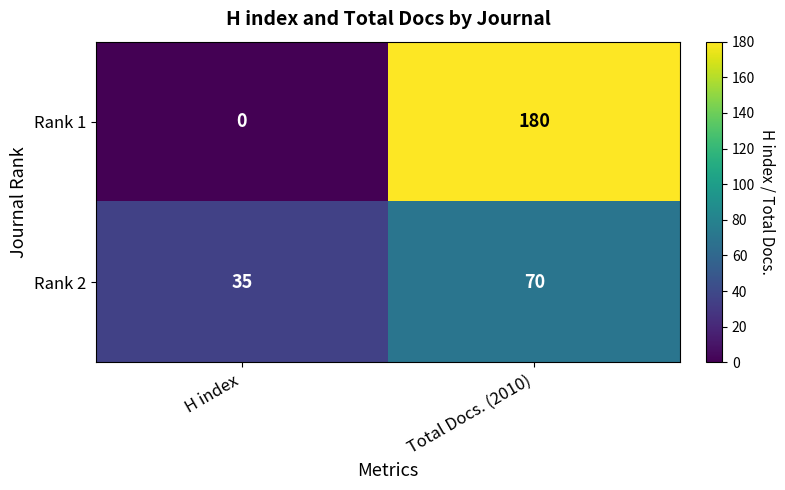

Is it true that Rank 1 equals 124 at Total Docs. (2010)?

False